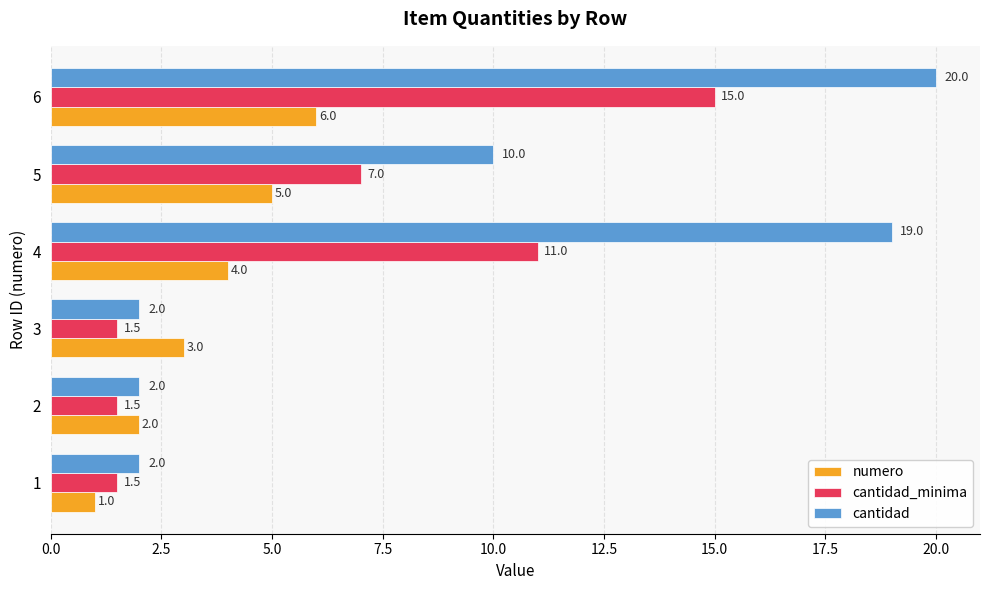

List the series in order of their overall mean, lowest first.

numero, cantidad_minima, cantidad